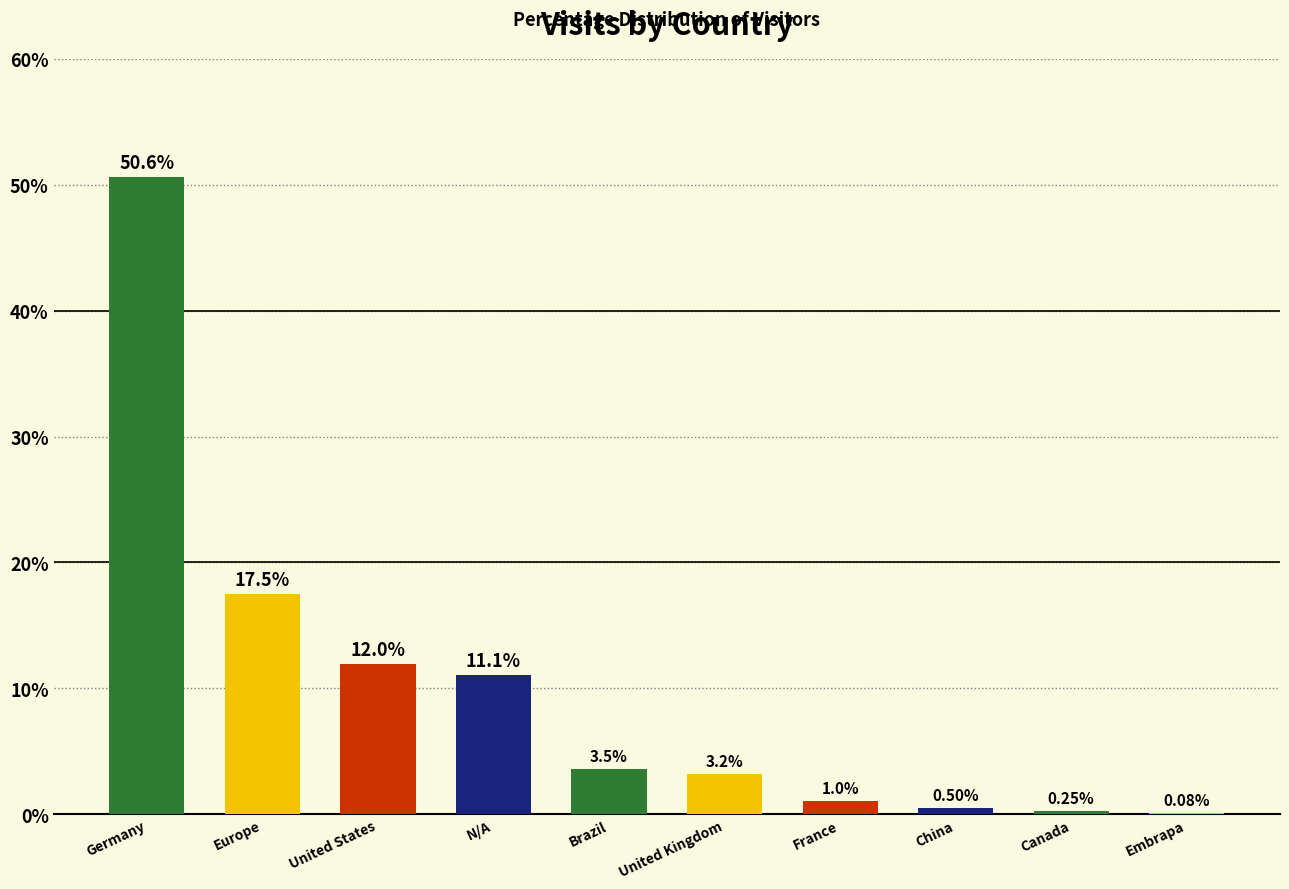

Which label corresponds to the largest value in the chart?

Germany